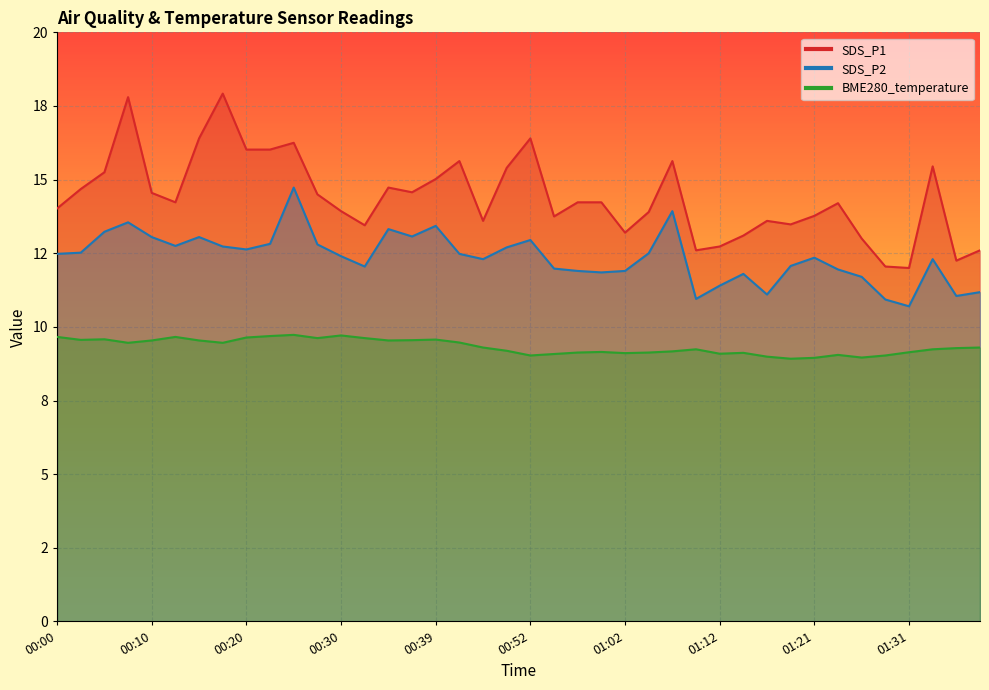

What is the total value across all series at 00:30?

36.0